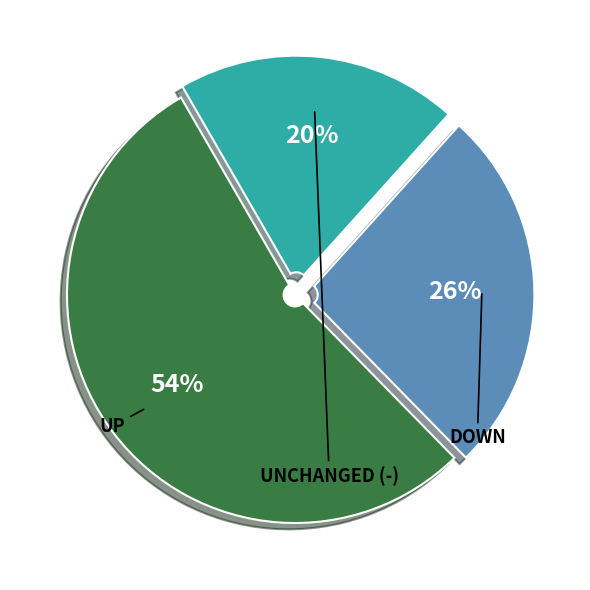

How many segments does this pie chart have?

3